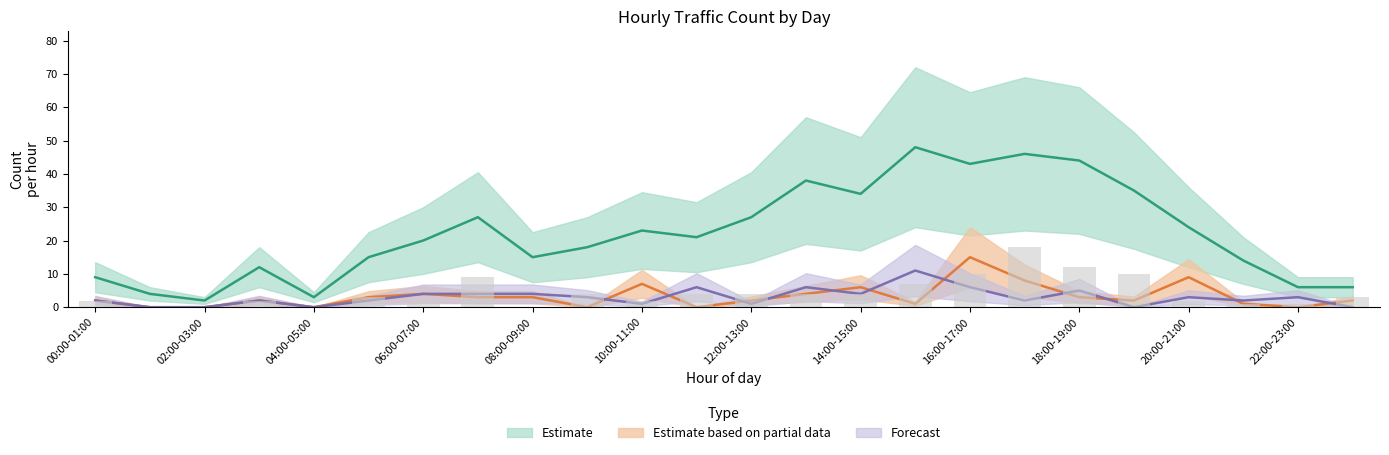

What is the label of the 17th bar from the right?

07:00-08:00